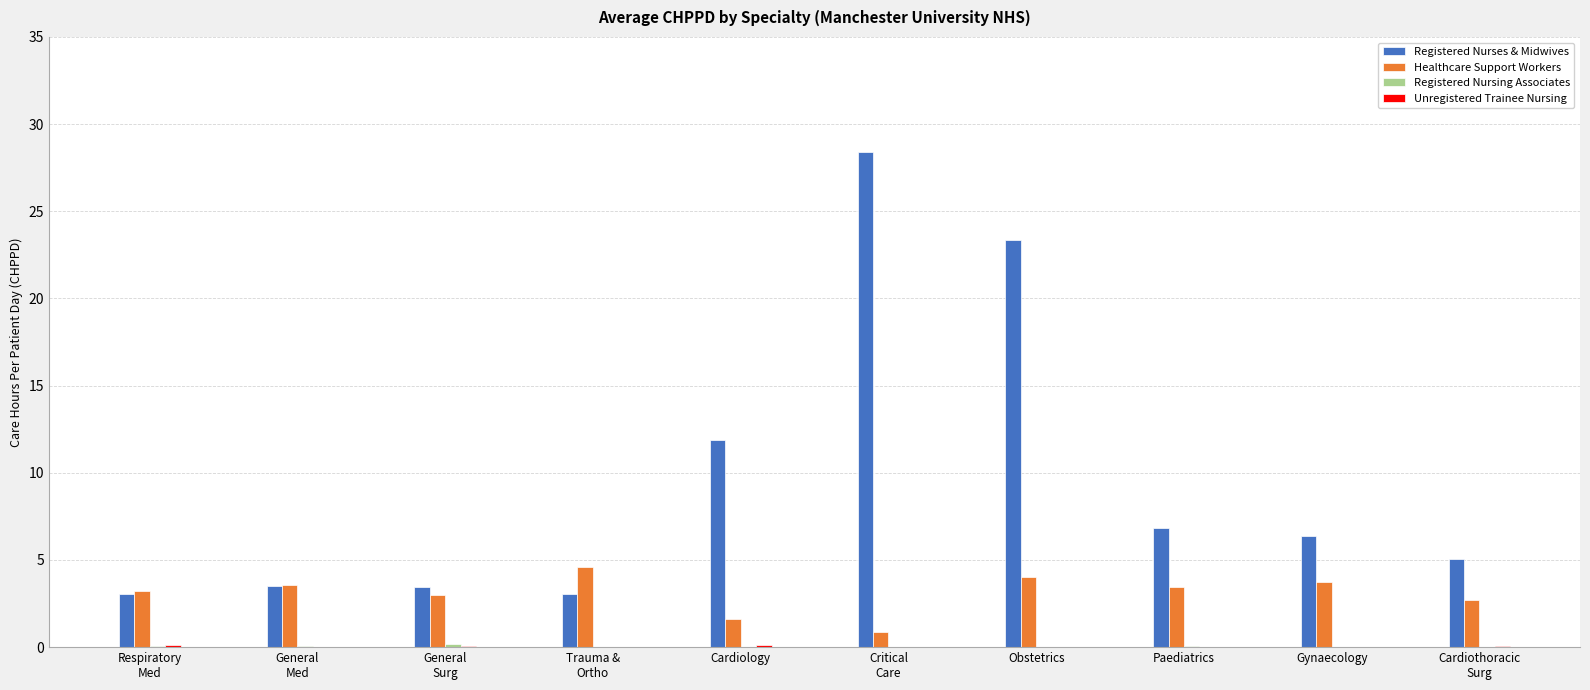

How many series are shown in this chart?

4